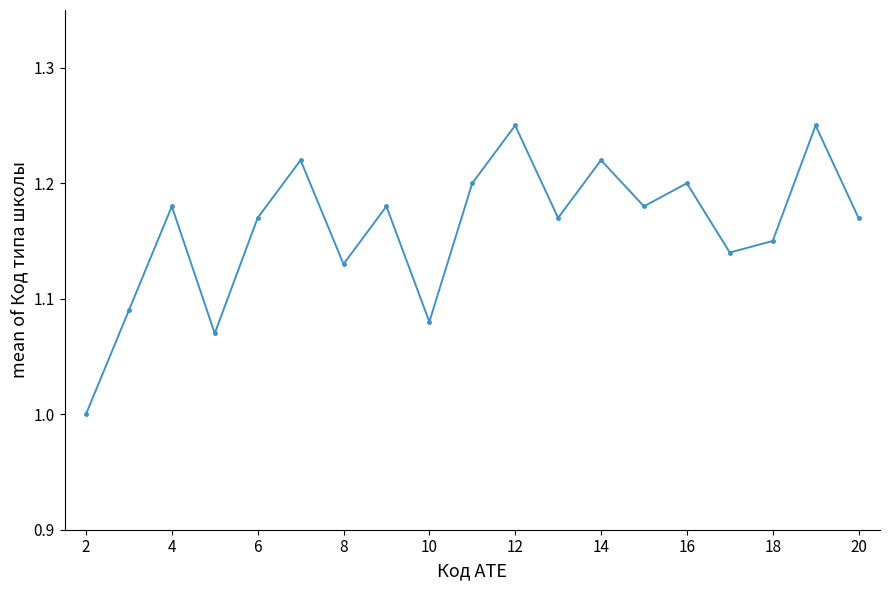

True or false: there are more than 0 points higher than both neighbors.

True